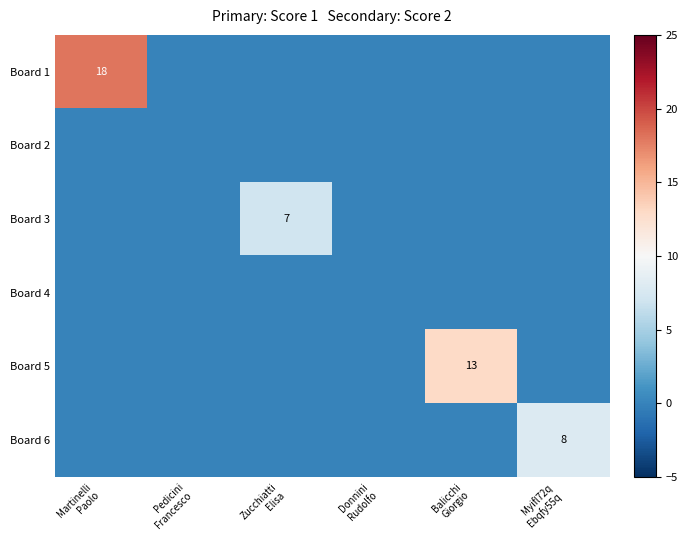

Which series has the largest range (max minus min)?

Board 1